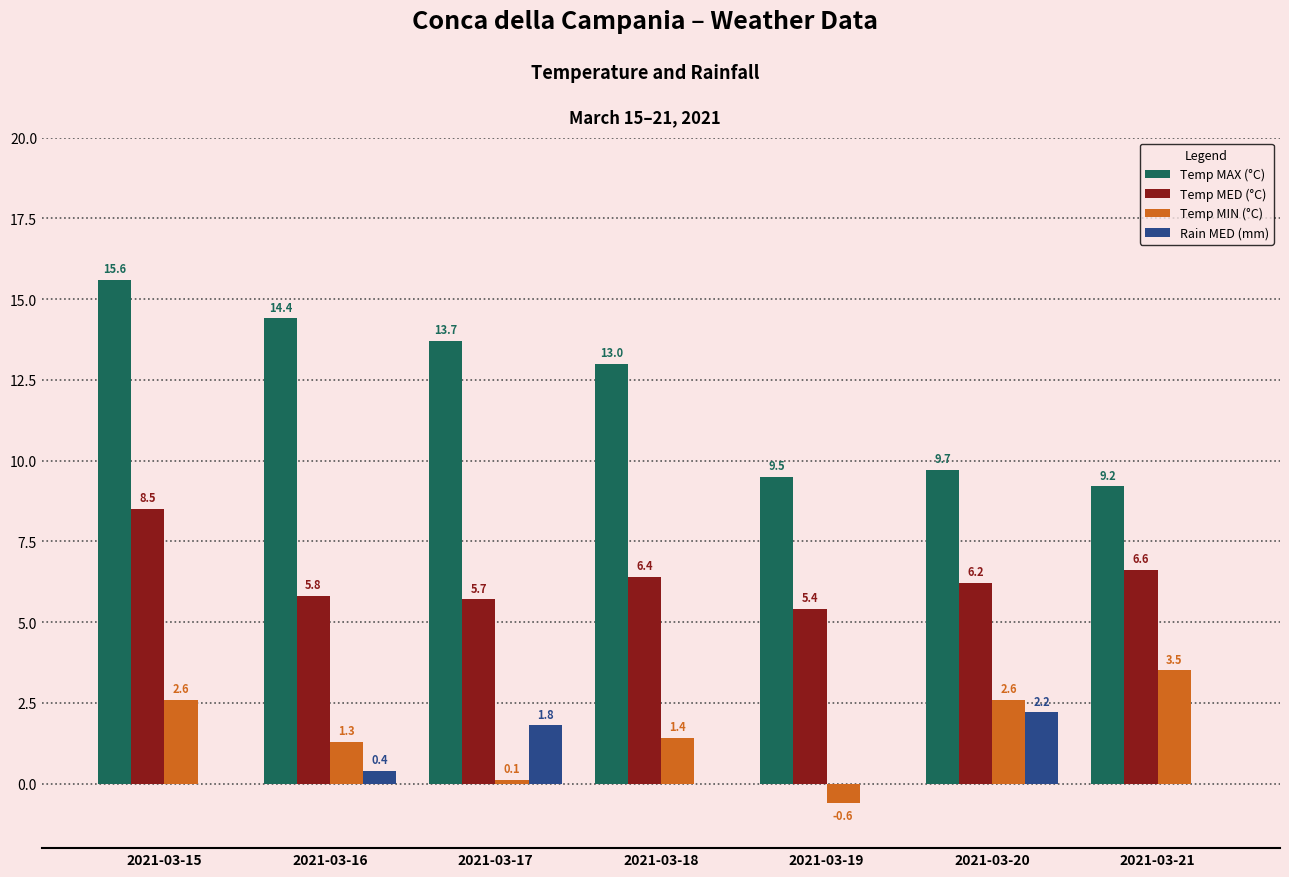

What is the difference between the Rain MED (mm) values at 2021-03-16 and 2021-03-15?

0.4